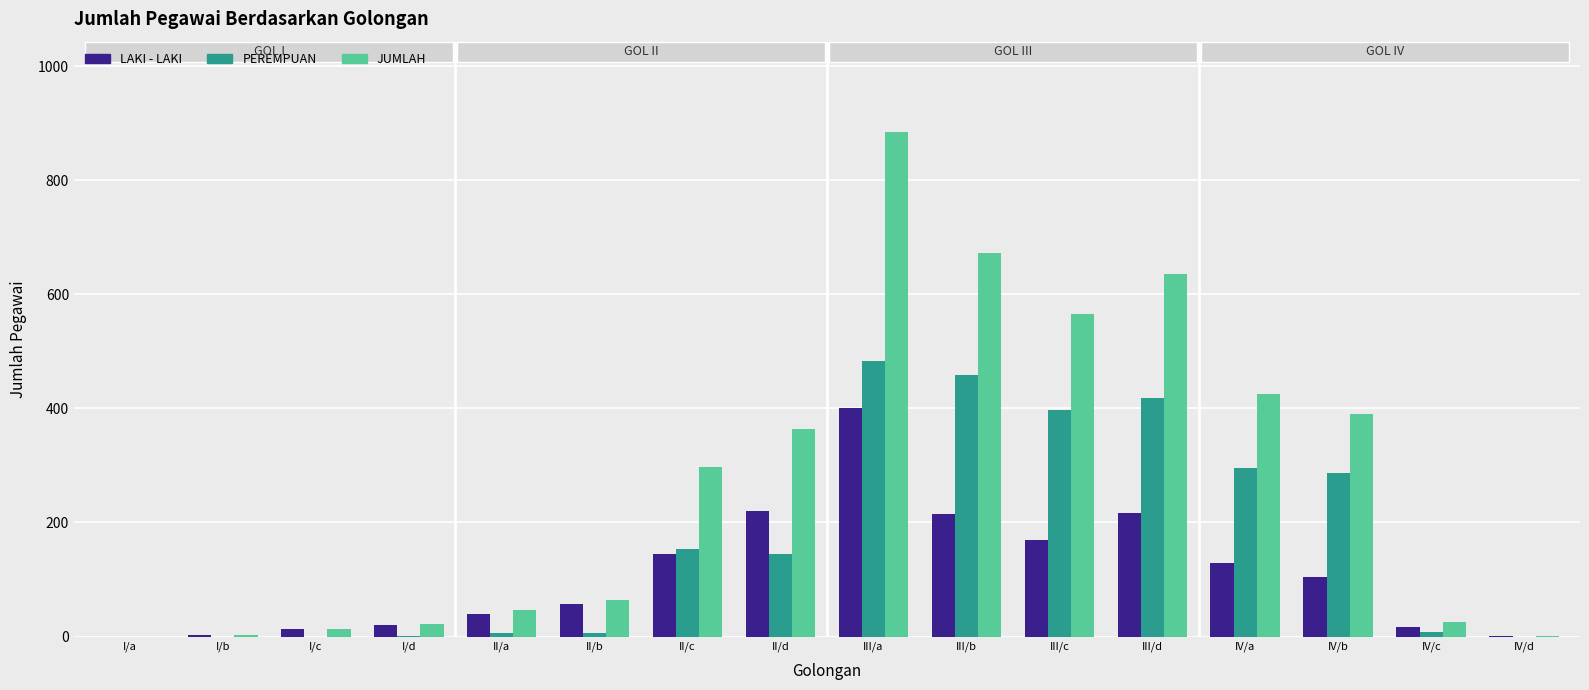

What is the average value of the JUMLAH series?

276